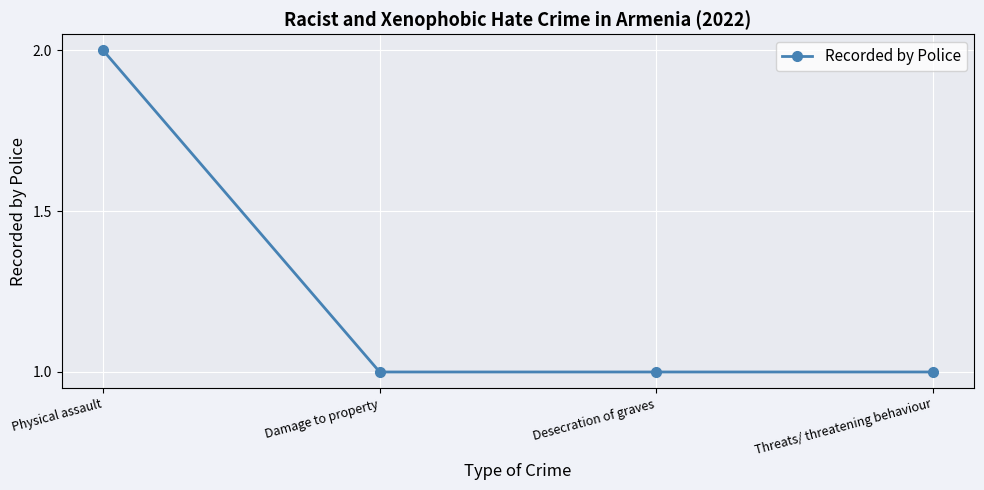

Count the values in the range 1 to 2.

4